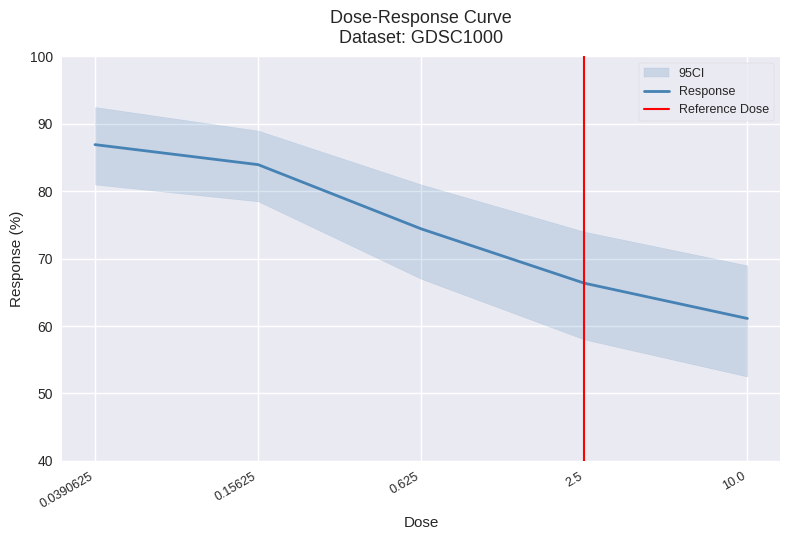

What is the difference between the maximum and minimum values?

25.8